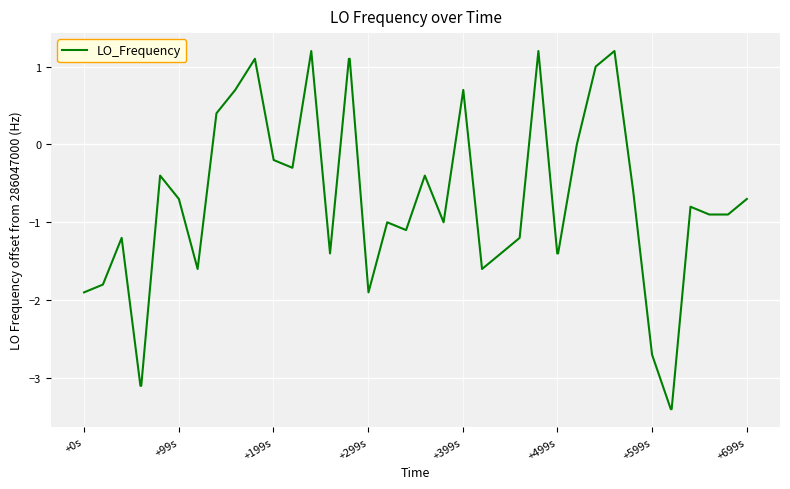

How many categories are shown in the chart?

40